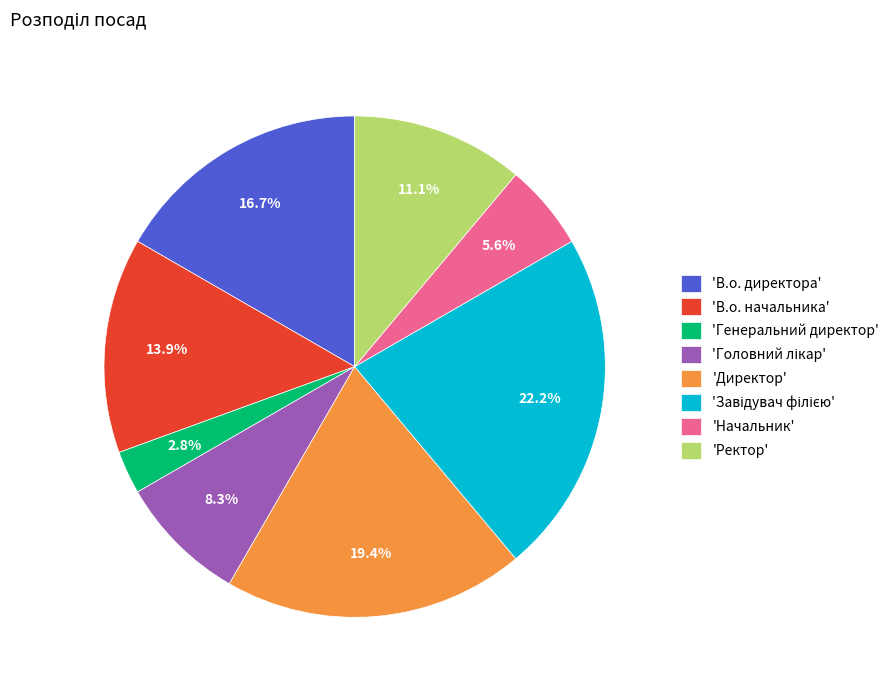

Which has a higher value, 'Ректор' or 'В.о. начальника'?

'В.о. начальника'